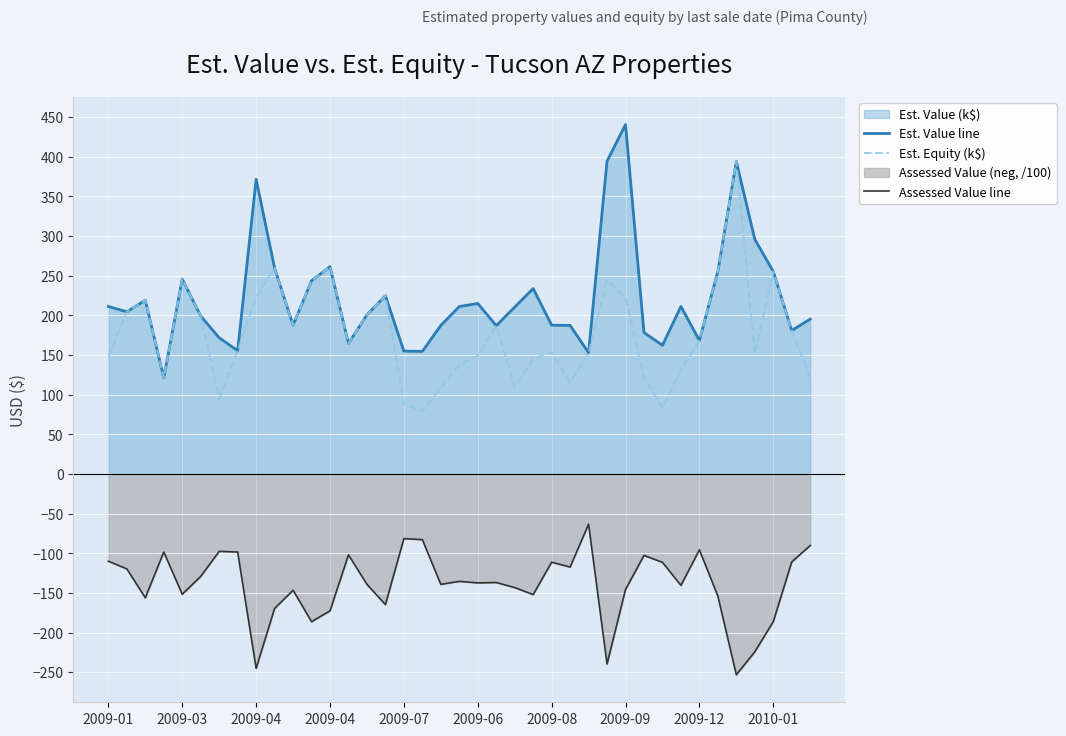

The Est. Equity (k$) series shows 152.9 at 26. True or false?

True